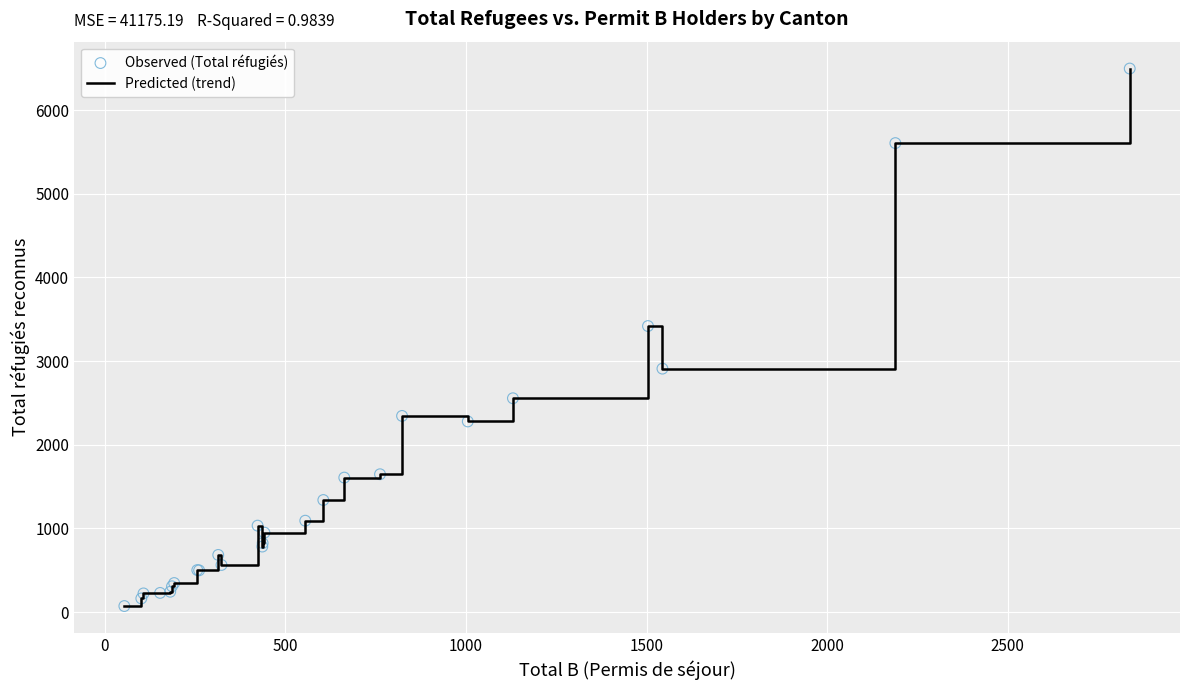

What is the maximum value shown in the chart?

6496